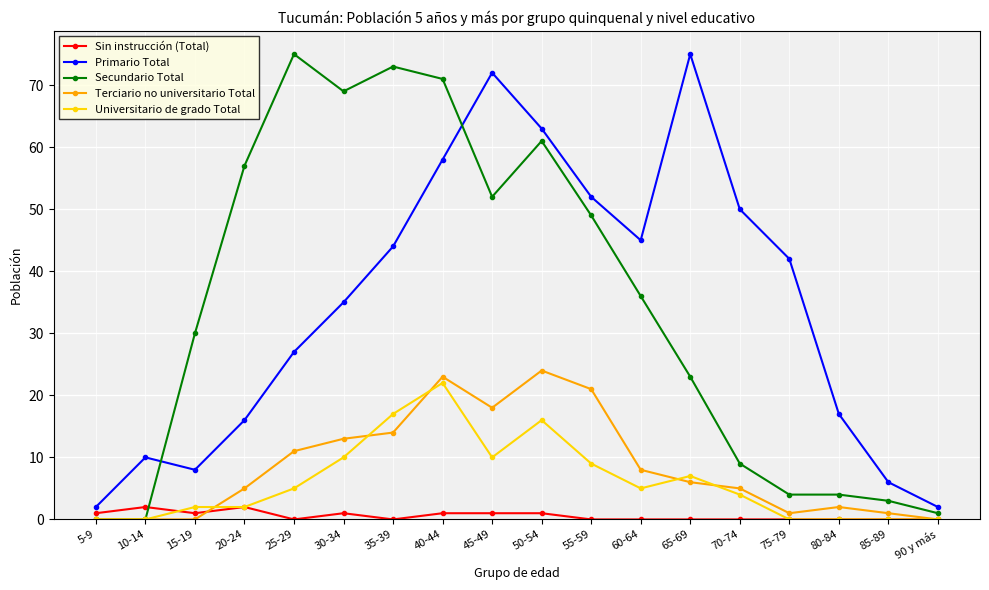

At which label does Primario Total reach its peak?

65-69